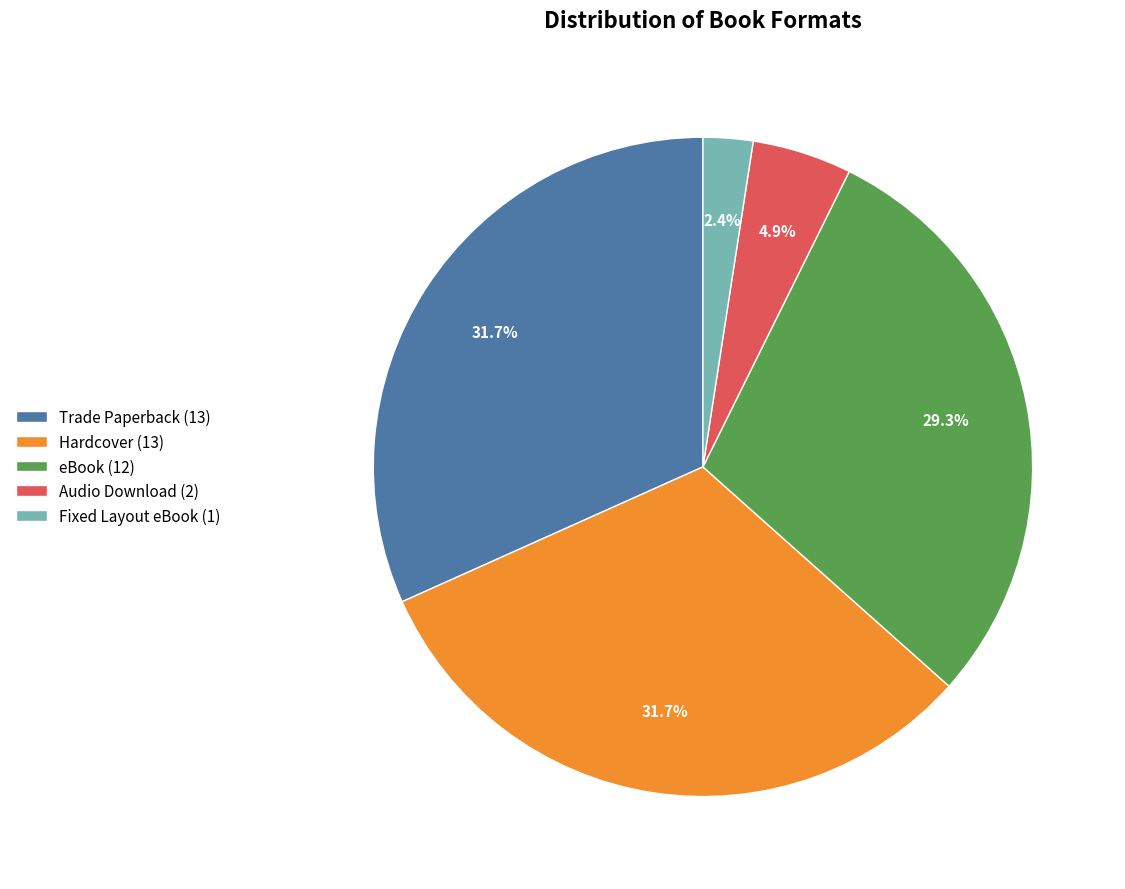

Count the number of slices in the pie.

5